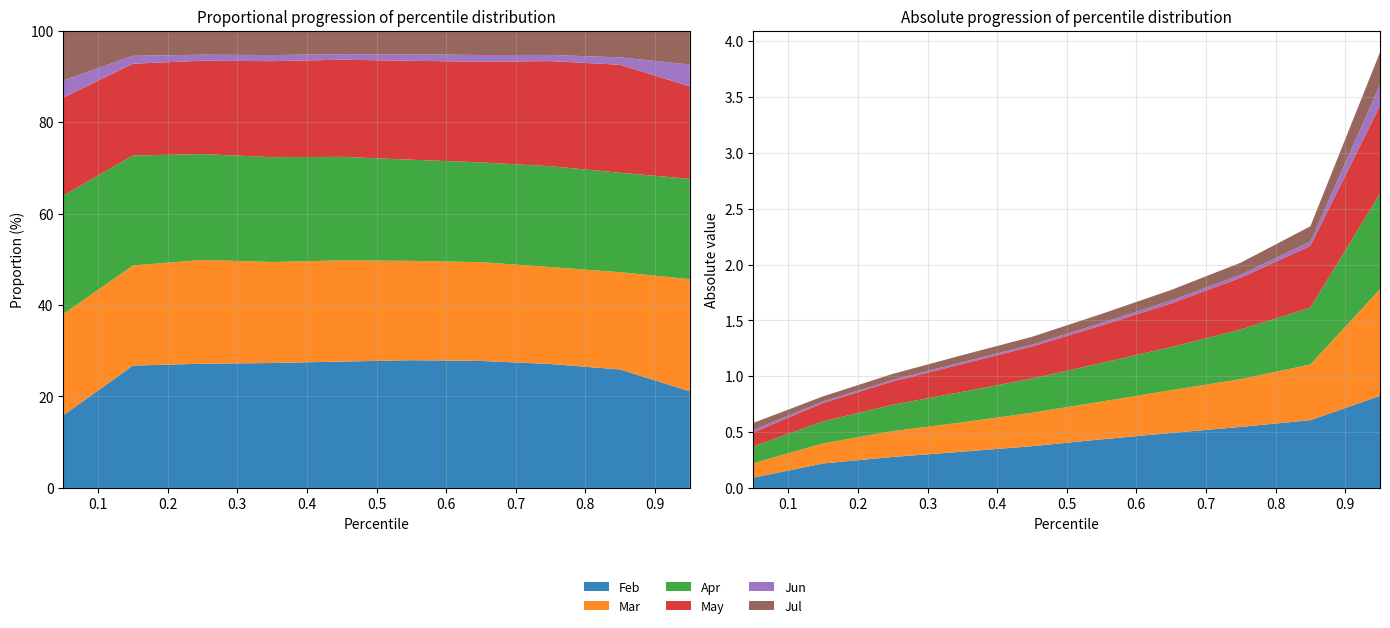

Reading left to right, list all the values displayed in this chart.

Feb: 0.1	0.2	0.3	0.3	0.4	0.4	0.5	0.5	0.6	0.8
Mar: 0.1	0.2	0.2	0.3	0.3	0.3	0.4	0.4	0.5	1.0
Apr: 0.2	0.2	0.2	0.3	0.3	0.3	0.4	0.4	0.5	0.9
May: 0.1	0.2	0.2	0.2	0.3	0.3	0.4	0.5	0.6	0.8
Jun: 0.0	0.0	0.0	0.0	0.0	0.0	0.0	0.0	0.0	0.2
Jul: 0.1	0.0	0.1	0.1	0.1	0.1	0.1	0.1	0.1	0.3